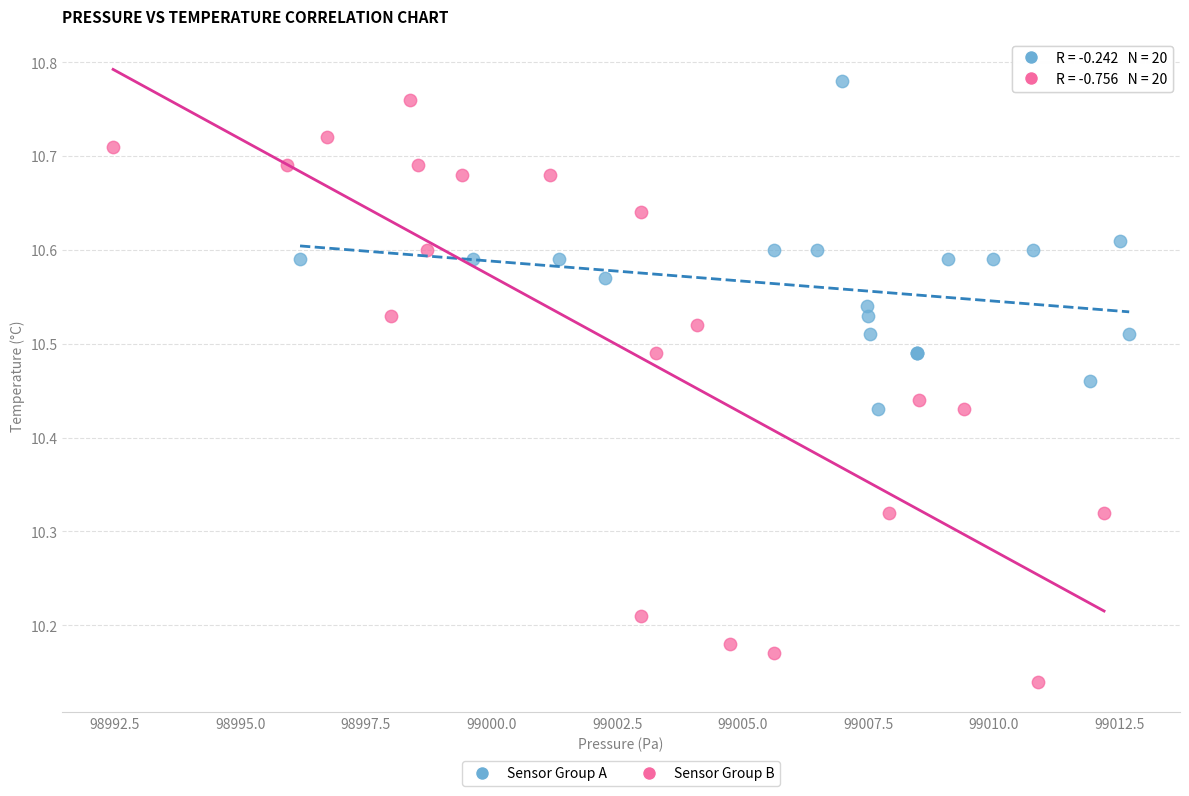

Which series has the largest Y range (max minus min)?

Sensor Group B